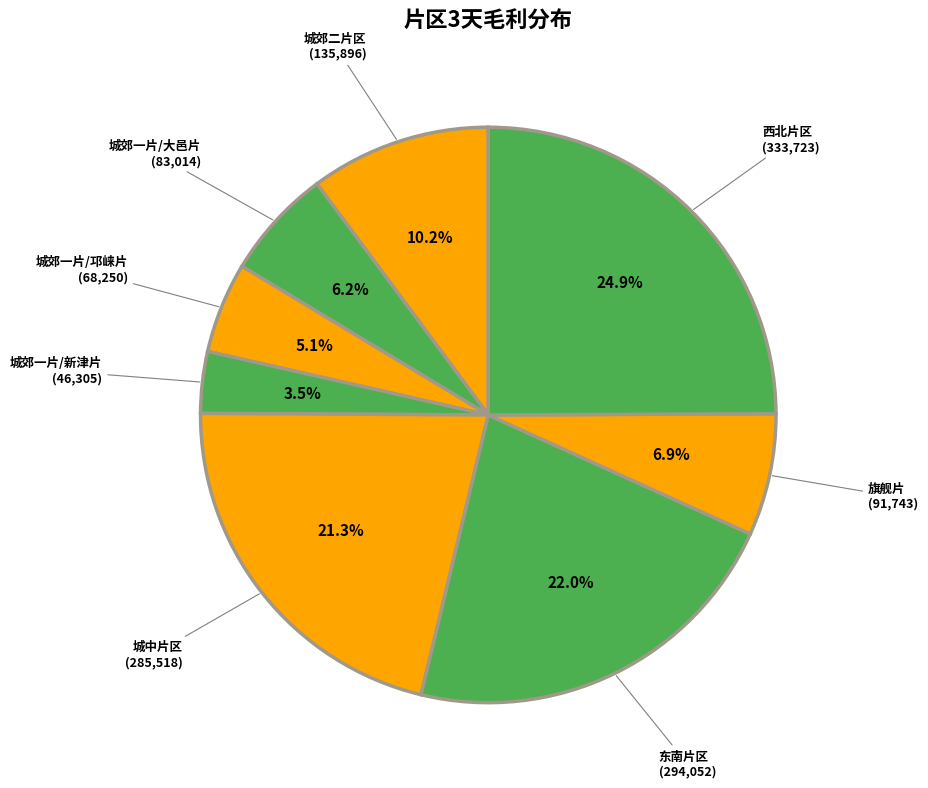

To the nearest percent, what is the combined percentage of 东南片区 and 城郊一片/邛崃片?

27%